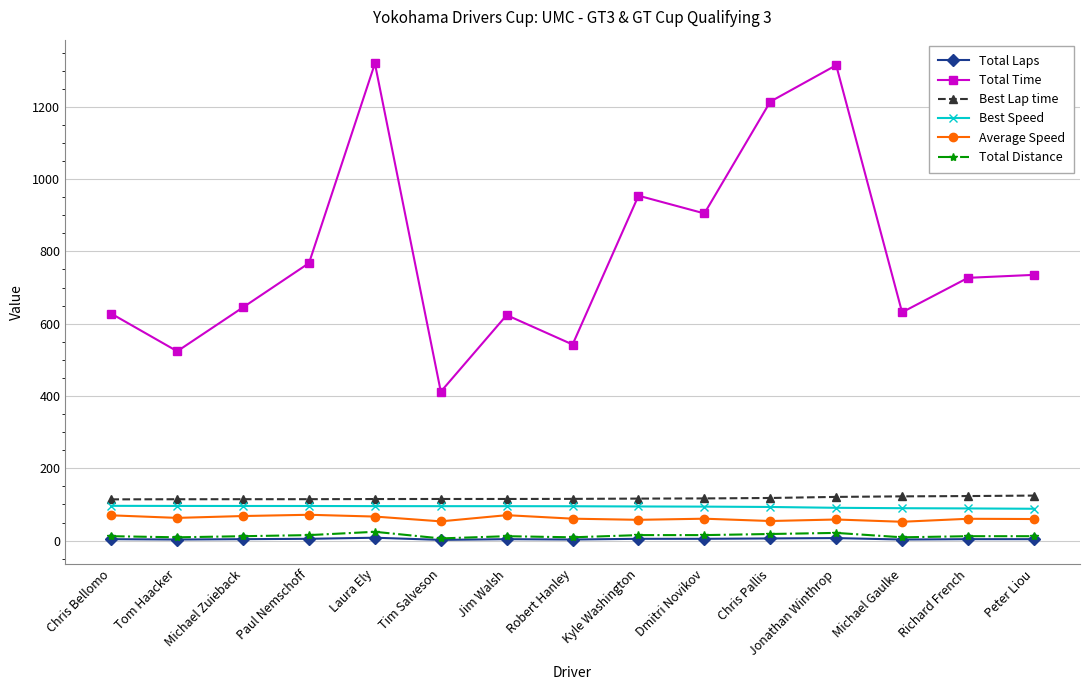

At which category does Total Time reach its first local peak?

Laura Ely